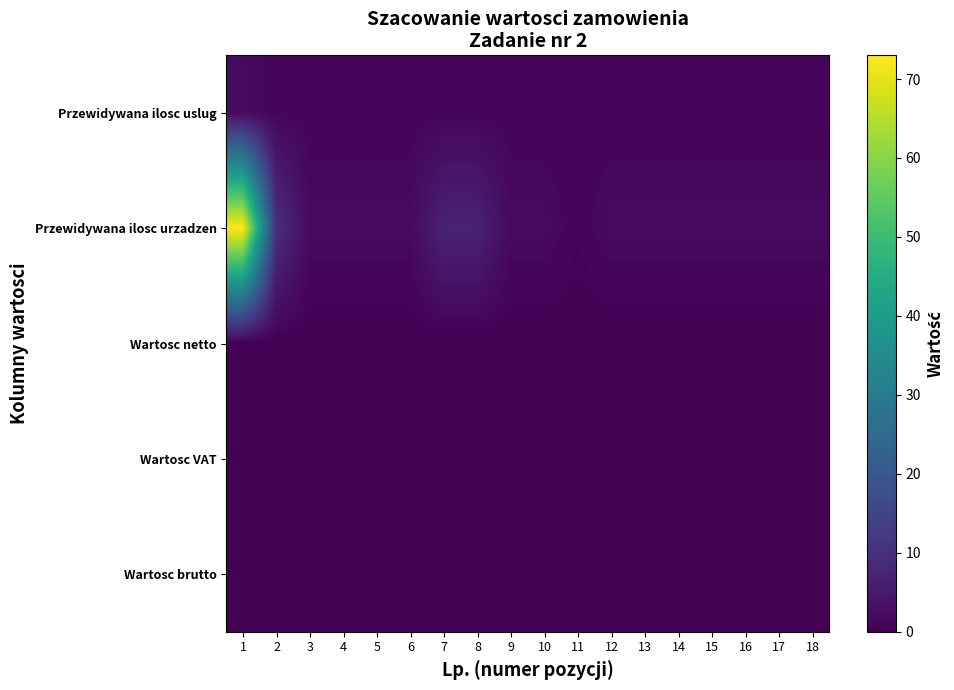

At how many categories does at least one series exceed 7?

2